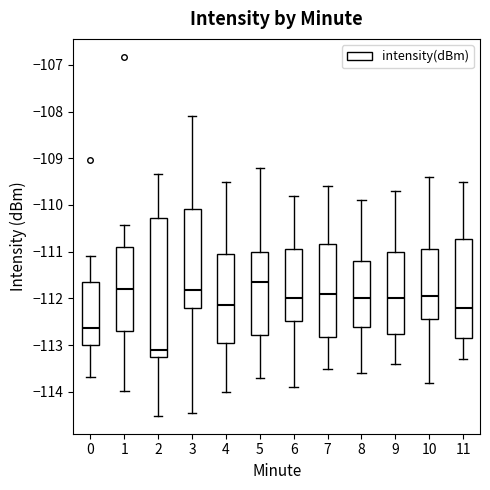

Which box's median line is the highest?

5